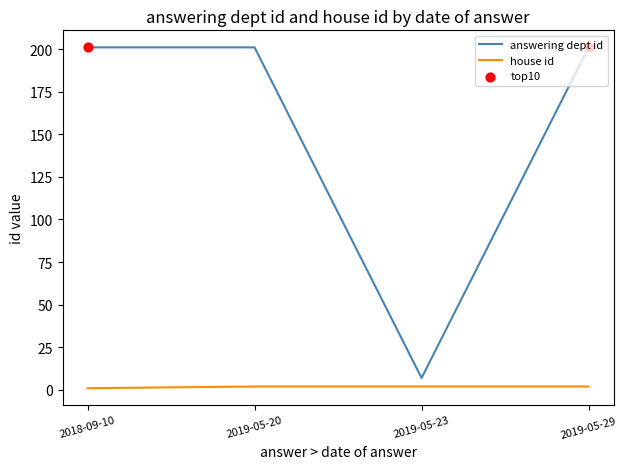

Which series changed the most between 2019-05-23 and 2019-05-29?

answering dept id